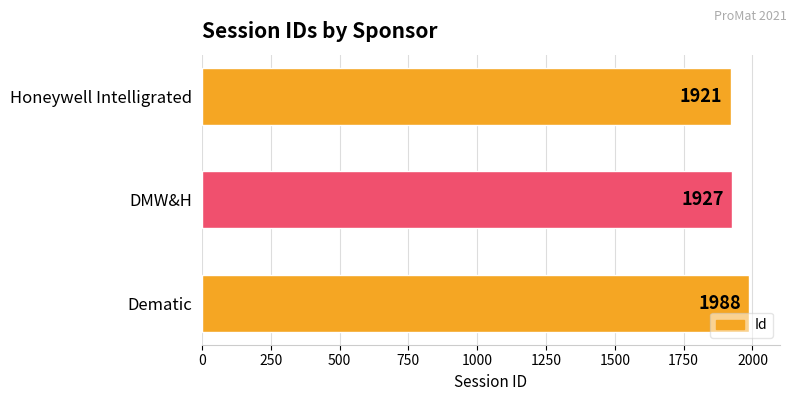

List the labels in order of value, largest first.

Dematic, DMW&H, Honeywell Intelligrated